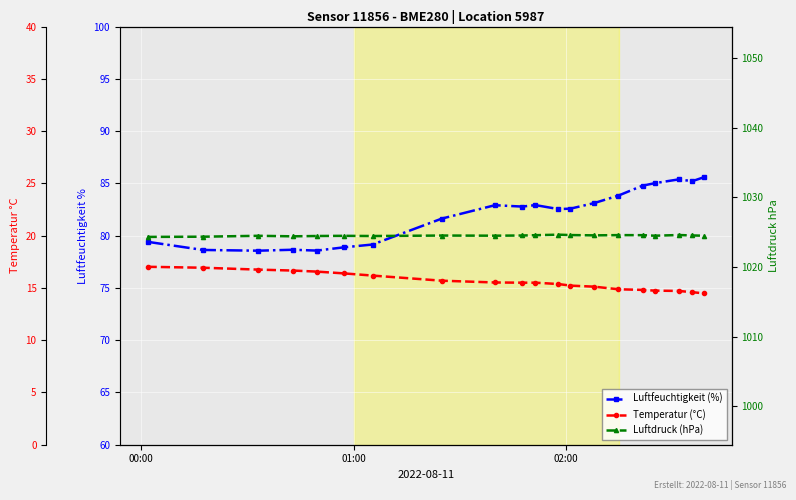

List the series in order of their peak value, highest first.

Luftdruck (hPa), Luftfeuchtigkeit (%), Temperatur (°C)